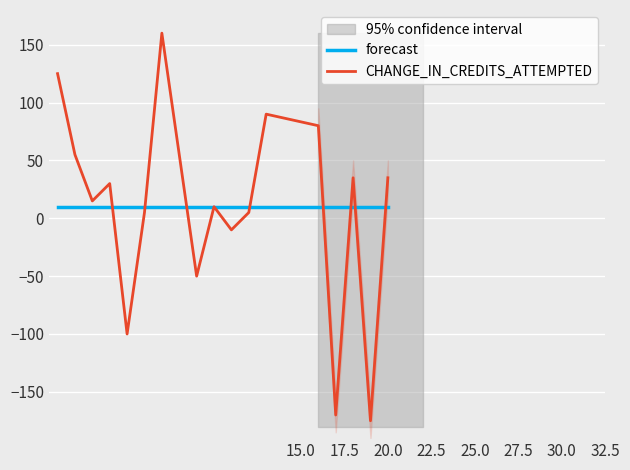

True or false: forecast has more than 0 interior local peaks.

False